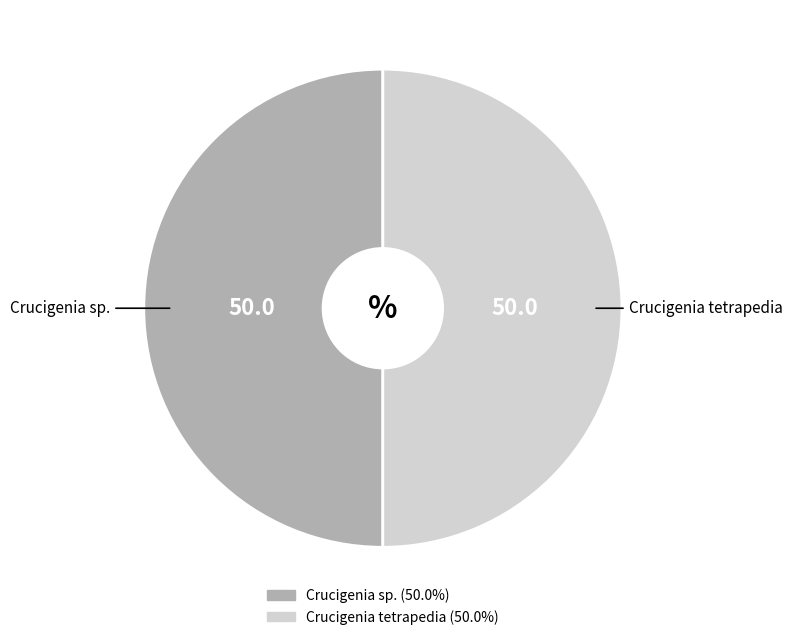

Is the sum of Crucigenia sp. and Crucigenia tetrapedia greater than half?

Yes